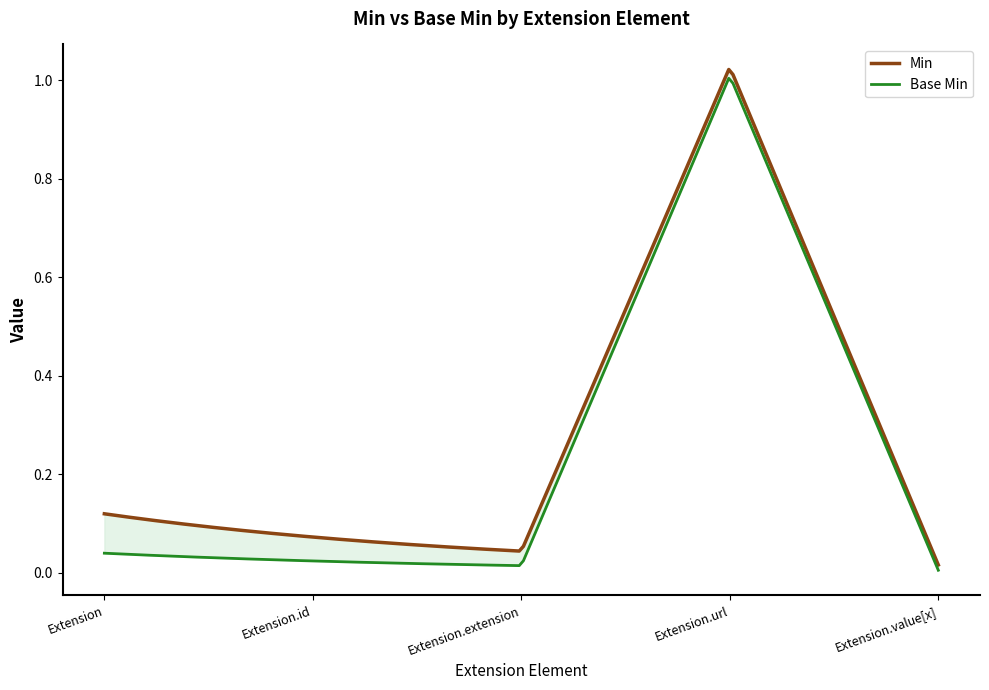

Which series has the largest total across all categories?

Min